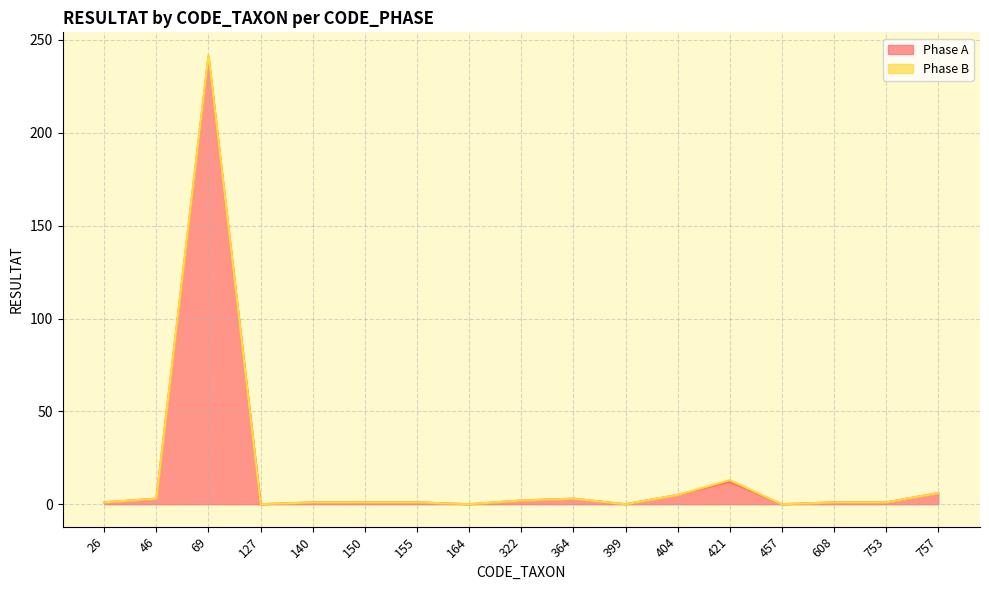

Between 364 and 164, which is larger?

364